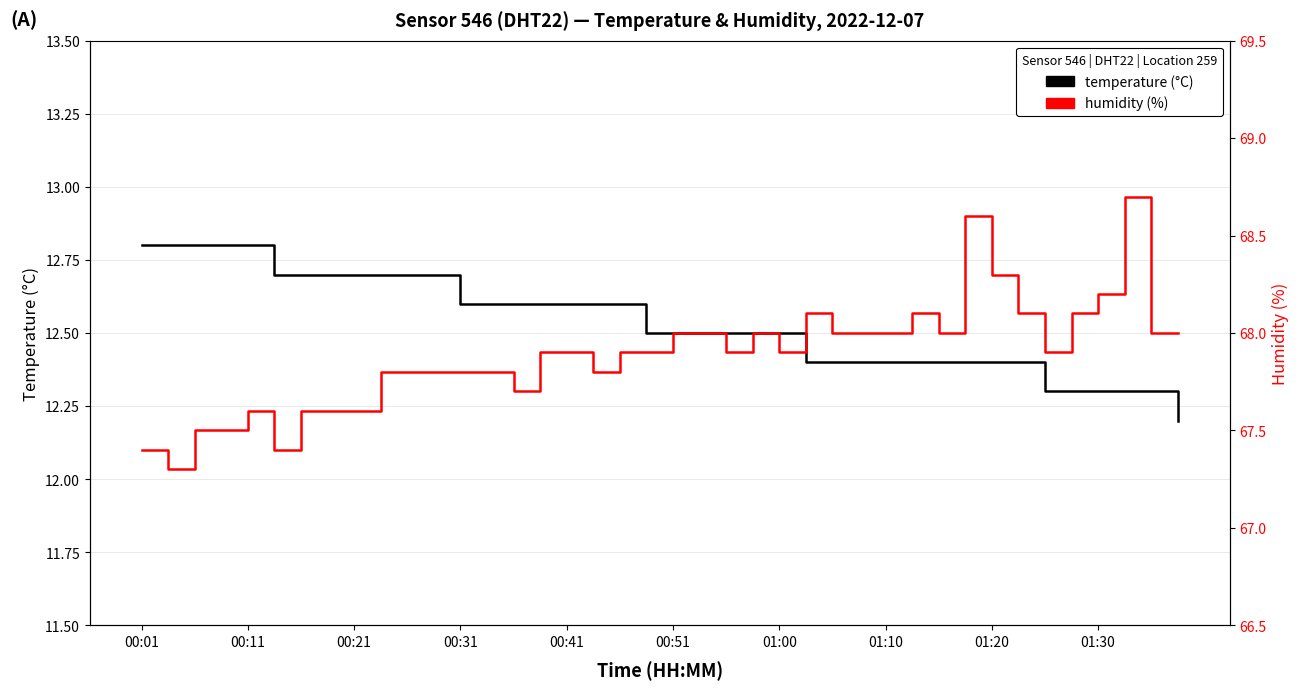

At 34, list the series in order from smallest to largest.

temperature, humidity